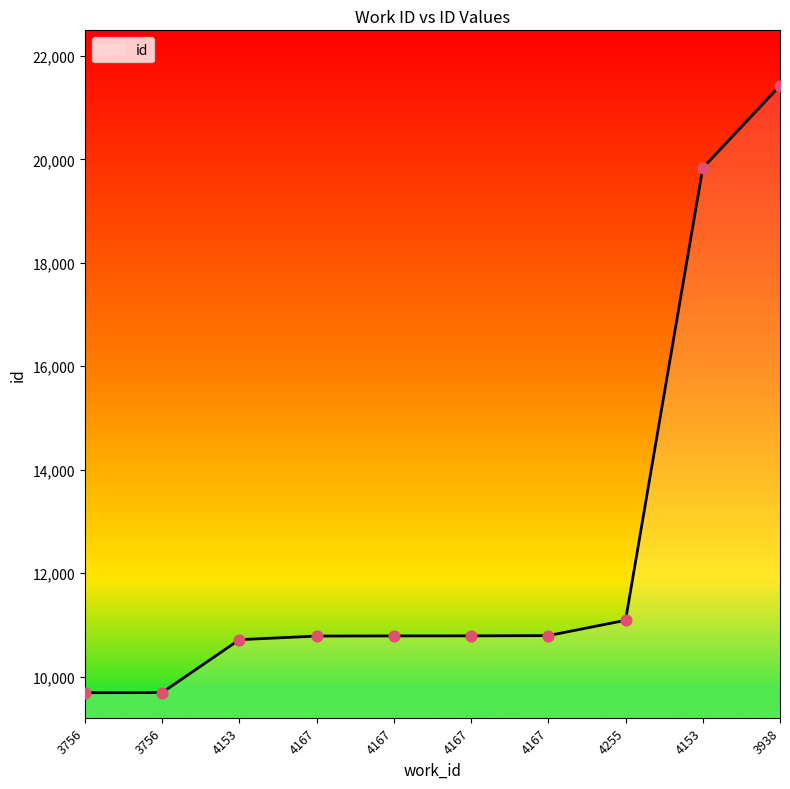

How many lines are shown in the chart?

1